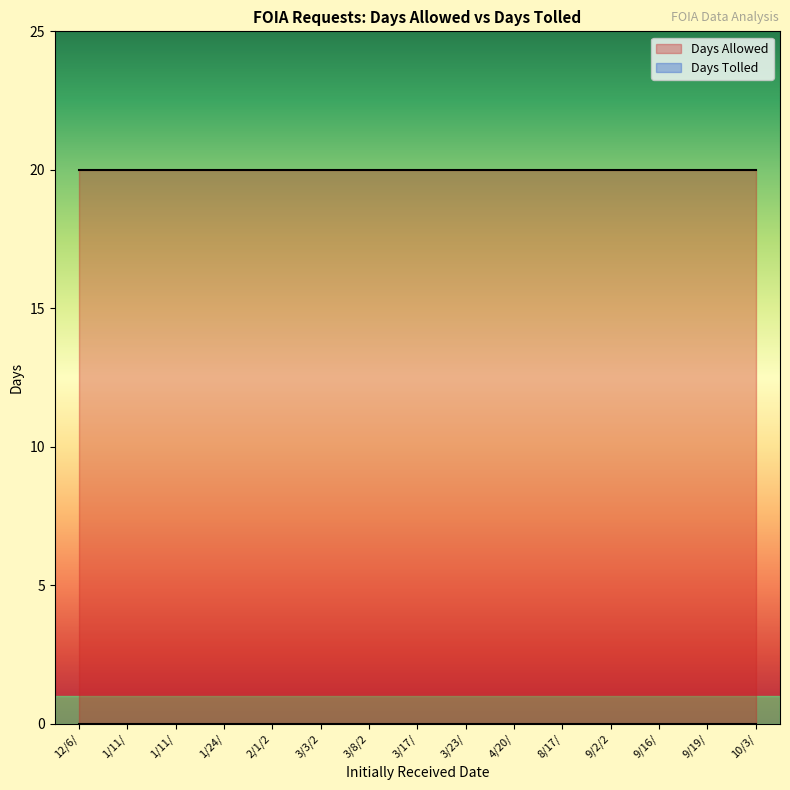

What value does the Days Allowed series have at 10/3/2022?

20